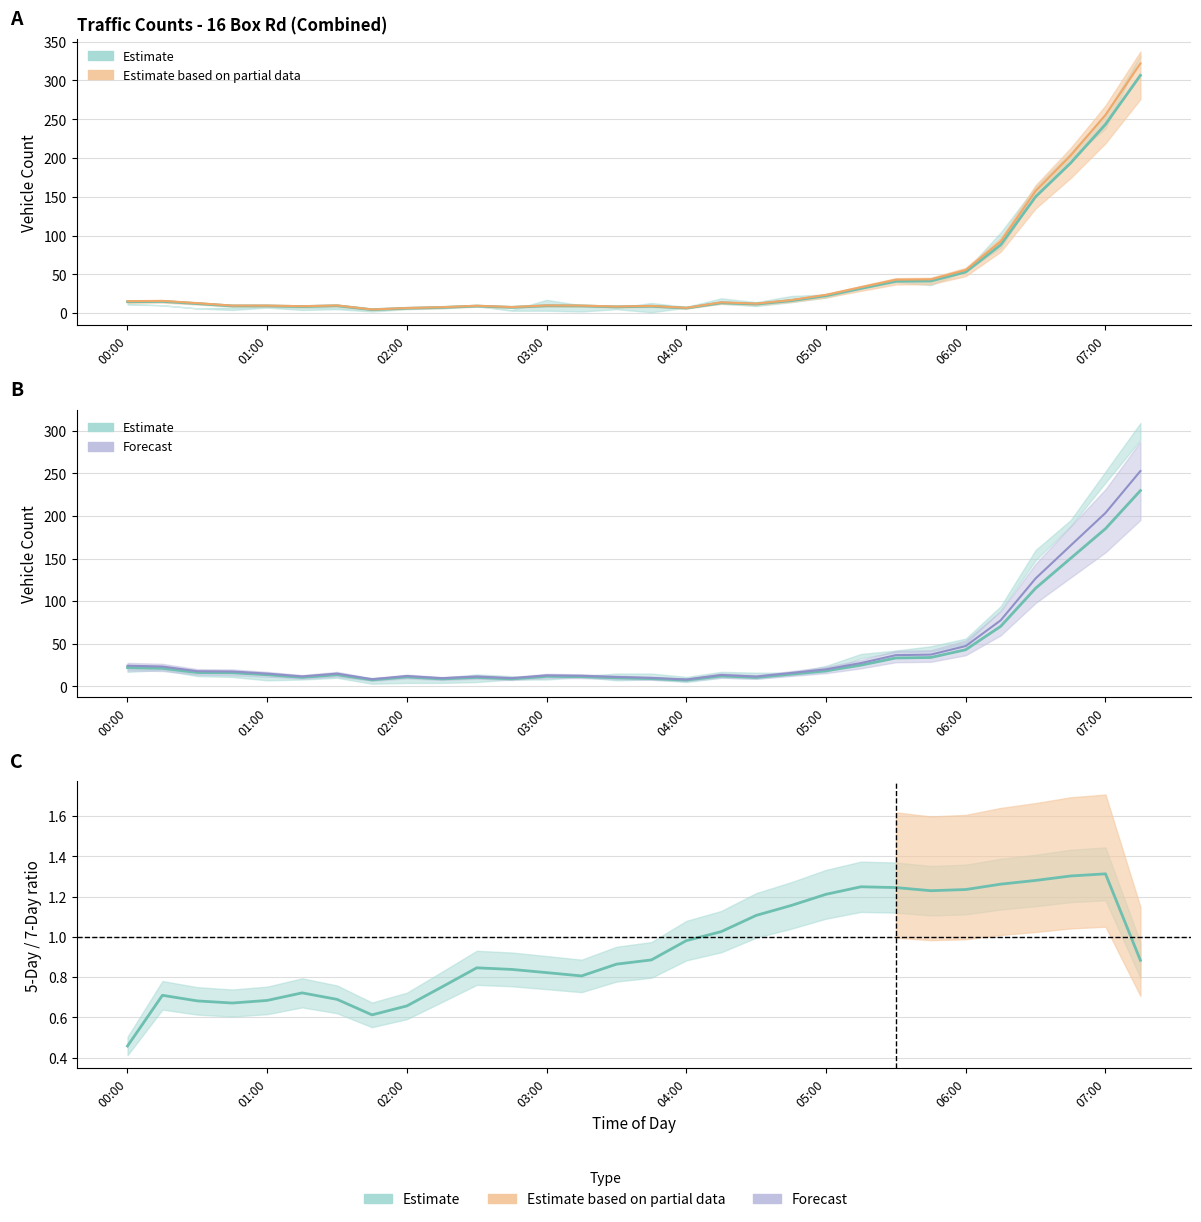

True or false: 5 Day Avg upper has a value of 16.8 at 19.

True